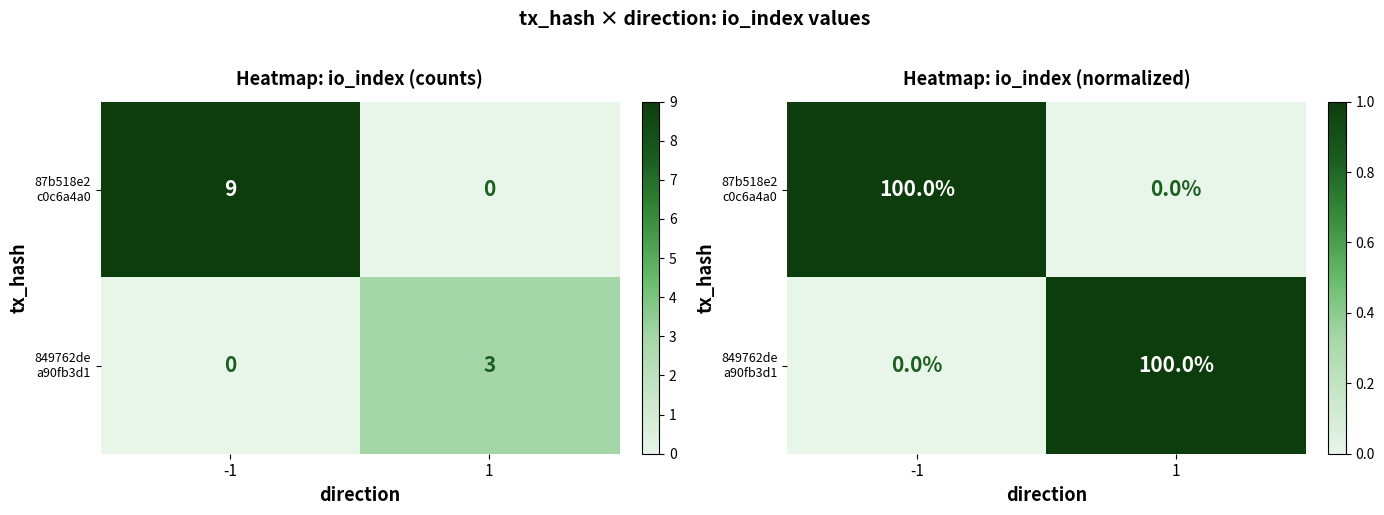

The 849762de a90fb3d1 series shows 0 at -1. True or false?

False